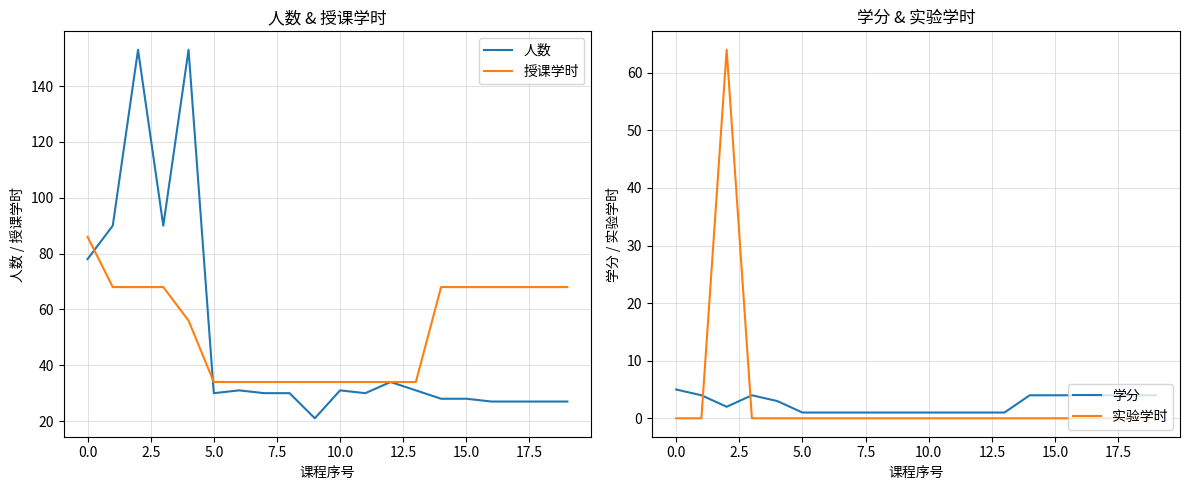

True or false: 实验学时 and 学分 intersect in this chart.

True